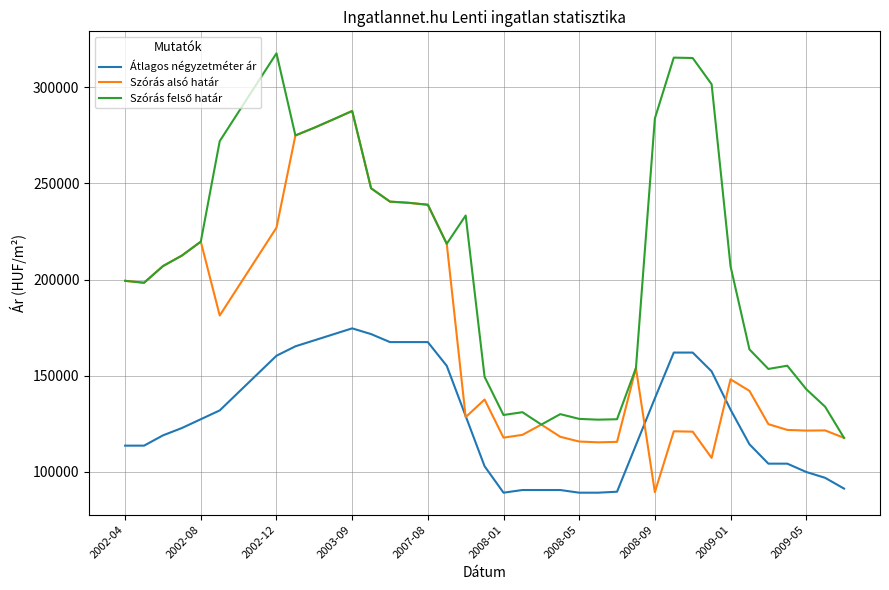

What is the minimum value for Átlagos négyzetméter ár?

89166